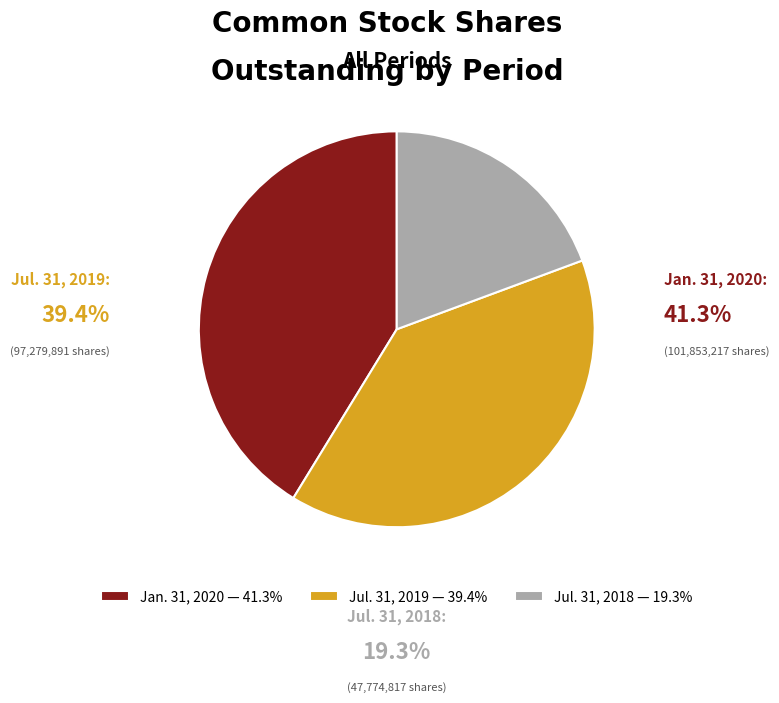

Between Jul. 31, 2018 and Jul. 31, 2019, which is larger?

Jul. 31, 2019